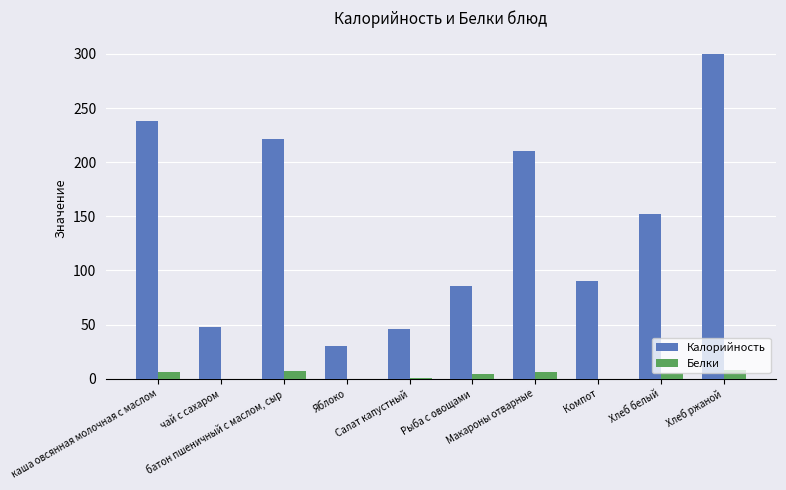

What is the maximum value for Белки?

8